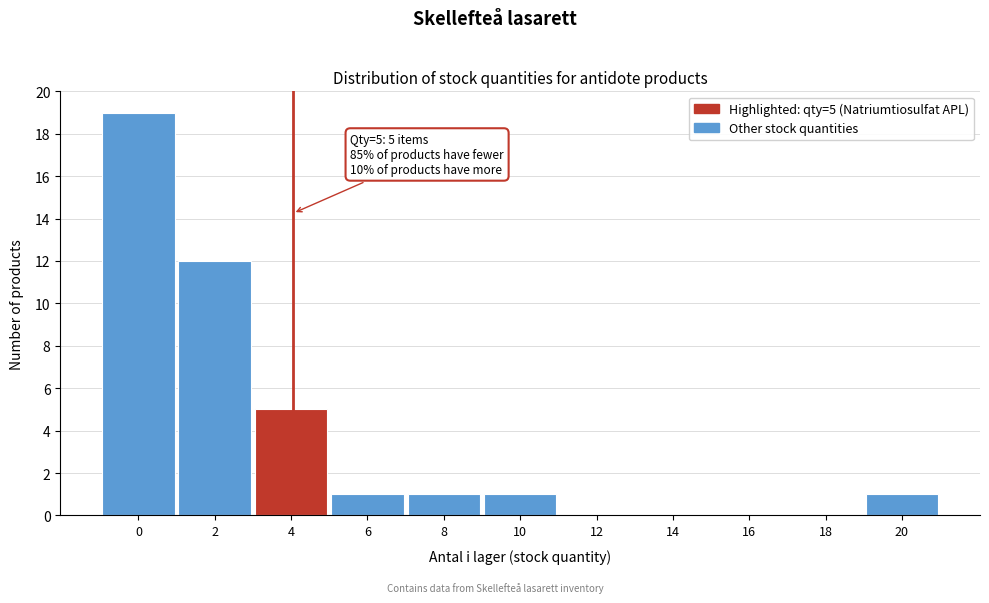

Reading left to right, extract all data points from this chart.

0=19	2=12	4=5	6=1	8=1	10=1	12=0	14=0	16=0	18=0	20=1